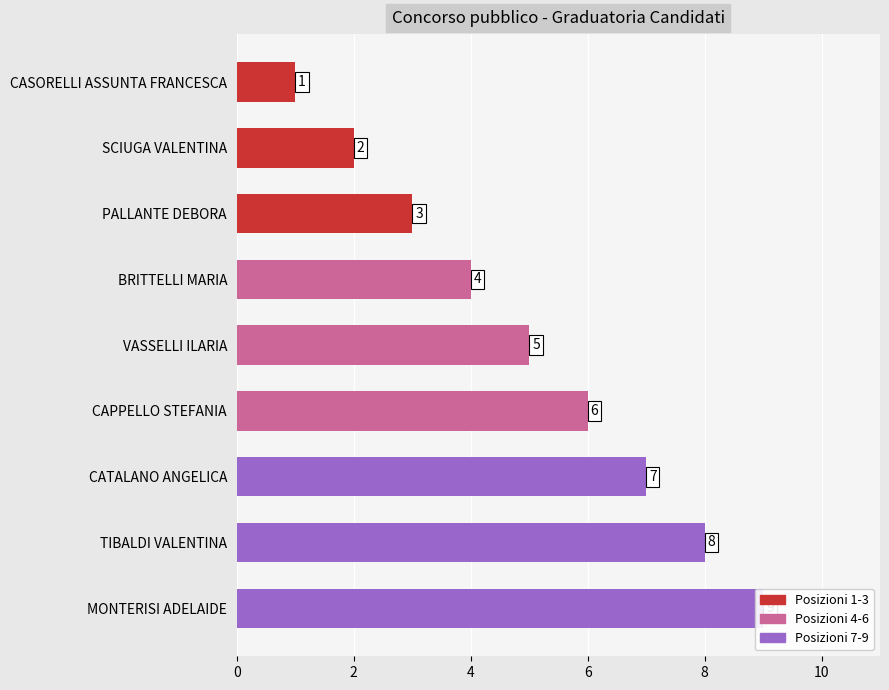

How many values are between 3 and 7?

5